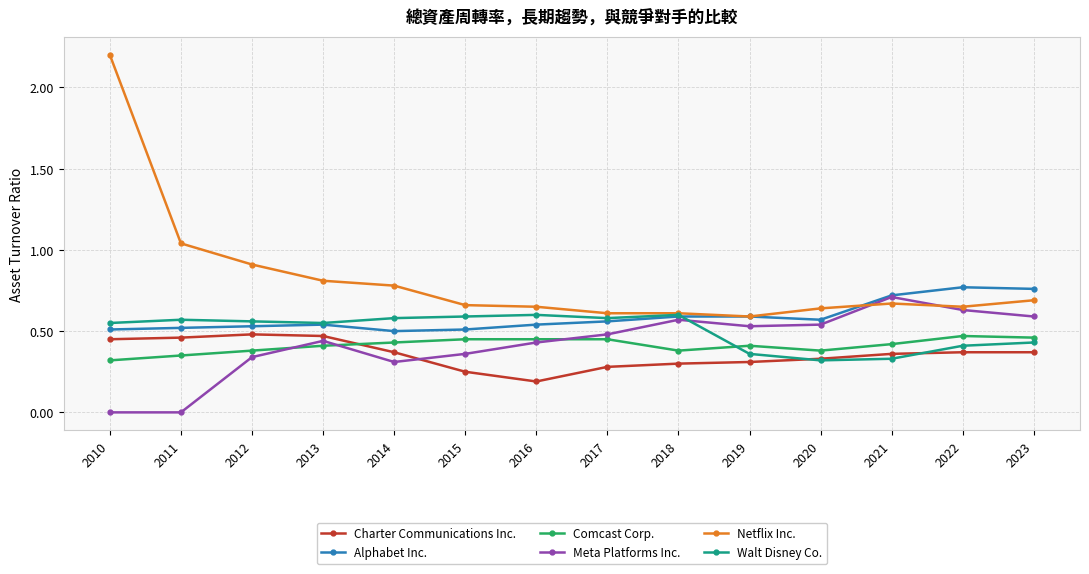

Which series changed the most between 2010 and 2013?

Netflix Inc.